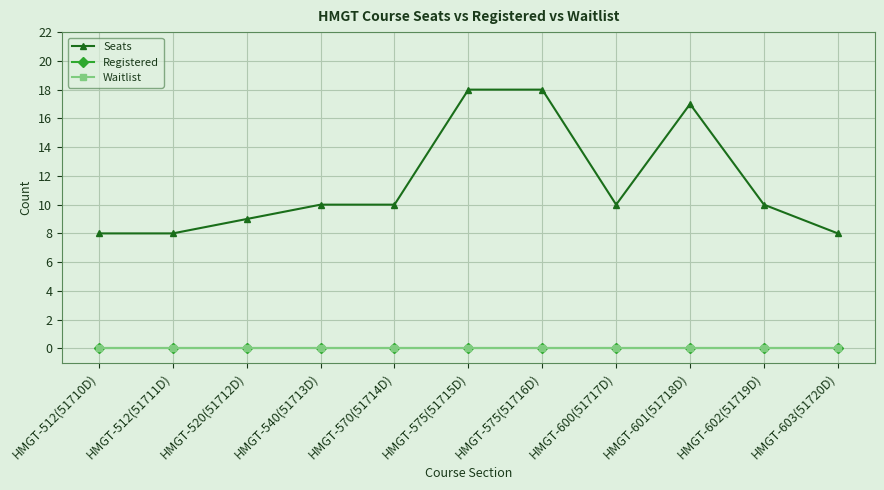

Does the chart have visible grid lines?

Yes